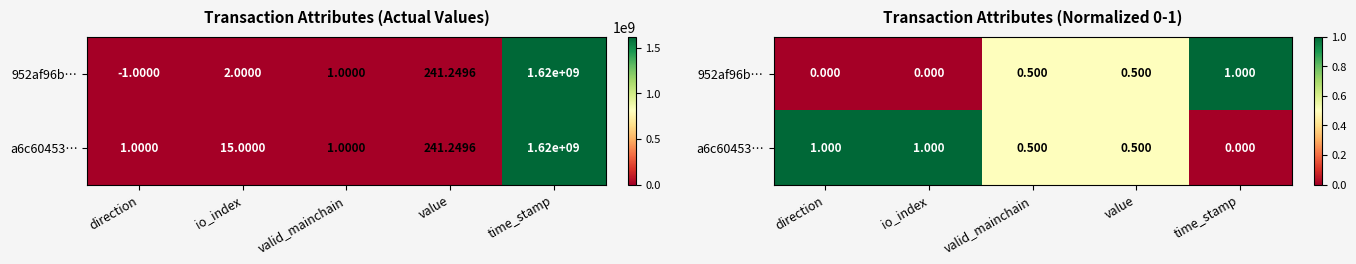

How many values in a6c60453… are above zero?

4